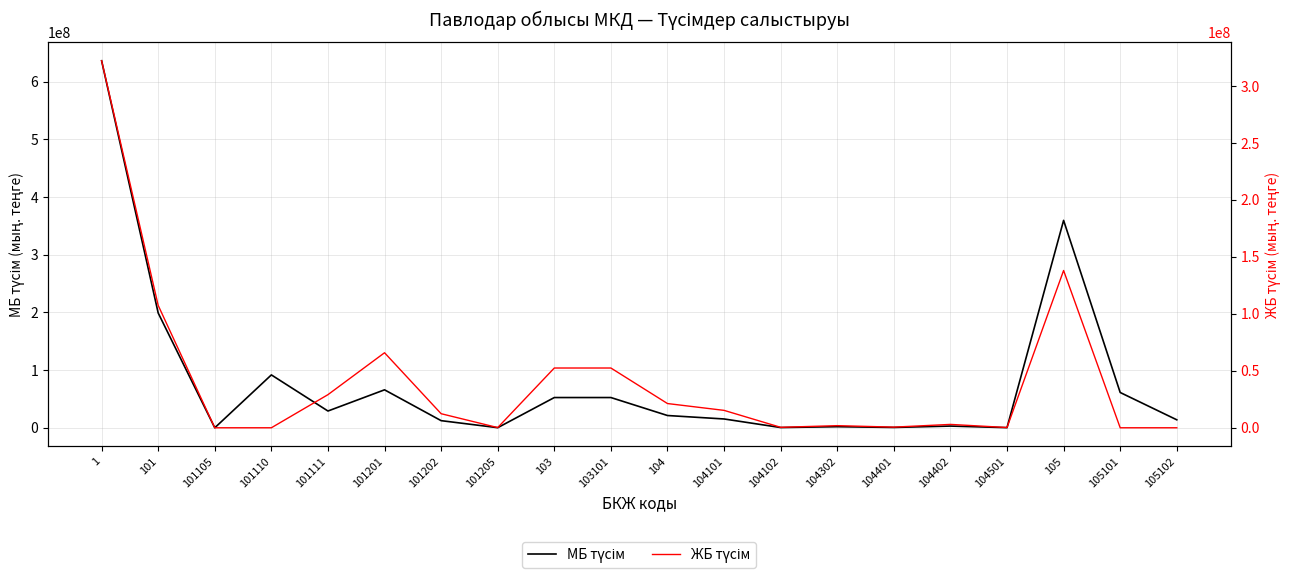

True or false: ЖБ түсім and МБ түсім cross at least once.

False